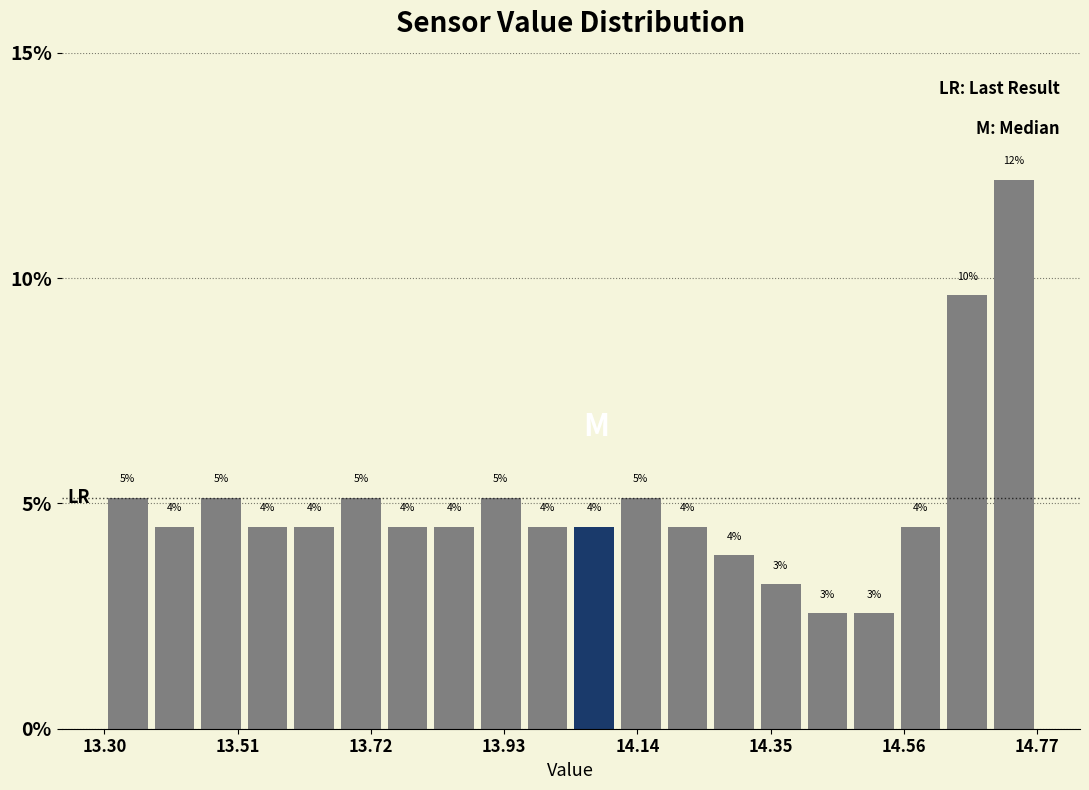

Around what value on the x-axis is the tallest bar? Give the approximate position of its centre, as read against the axis.

14.75